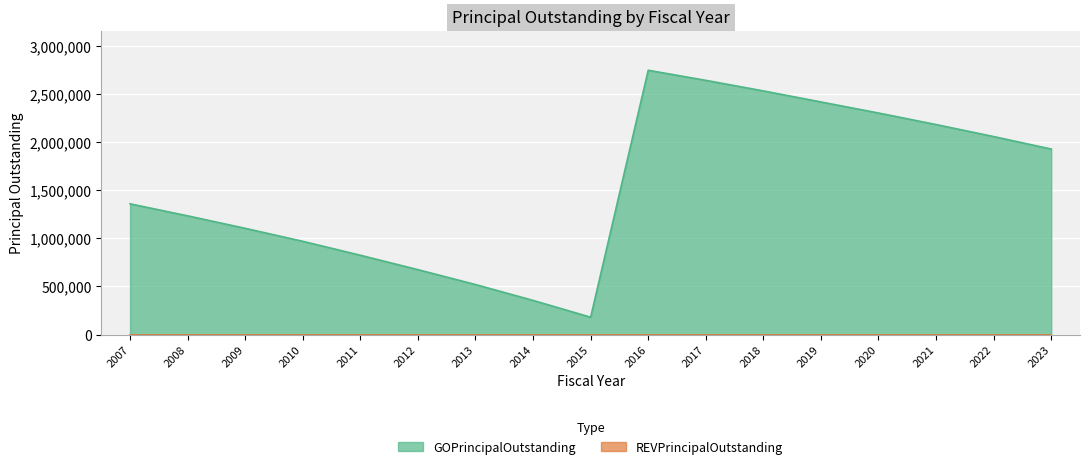

What is the value of the 9th point from the left?

180000